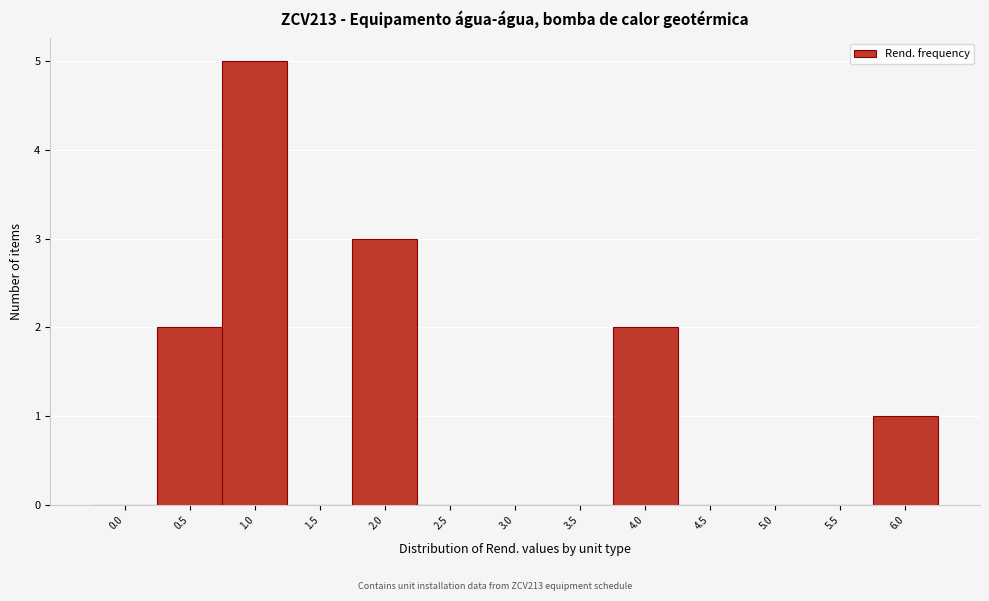

Reading left to right, what are all the values shown in this chart?

0.0=0	0.5=2	1.0=5	1.5=0	2.0=3	2.5=0	3.0=0	3.5=0	4.0=2	4.5=0	5.0=0	5.5=0	6.0=1